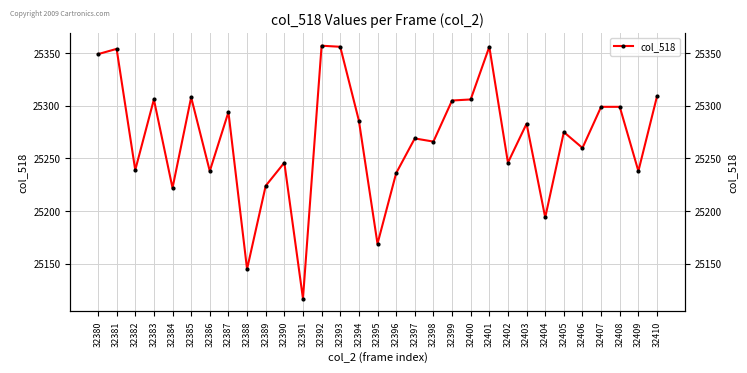

Which has a higher value, 32397 or 32395?

32397